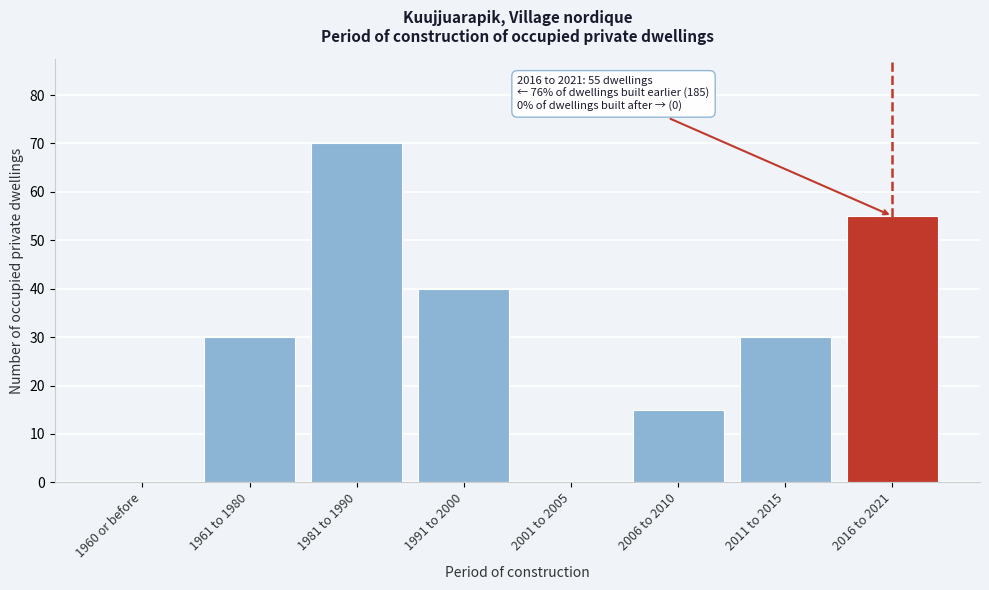

Reading right to left, extract all data points from this chart.

2016 to 2021=55	2011 to 2015=30	2006 to 2010=15	2001 to 2005=0	1991 to 2000=40	1981 to 1990=70	1961 to 1980=30	1960 or before=0